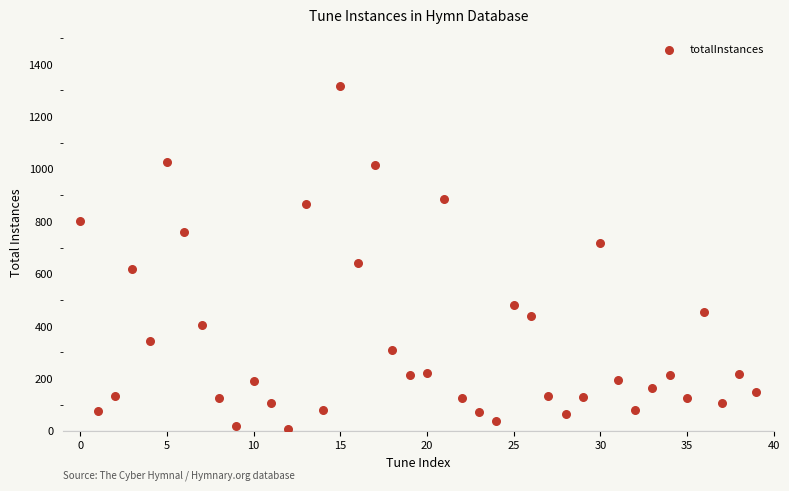

What Y value in the scatter plot is closest to 661?

641